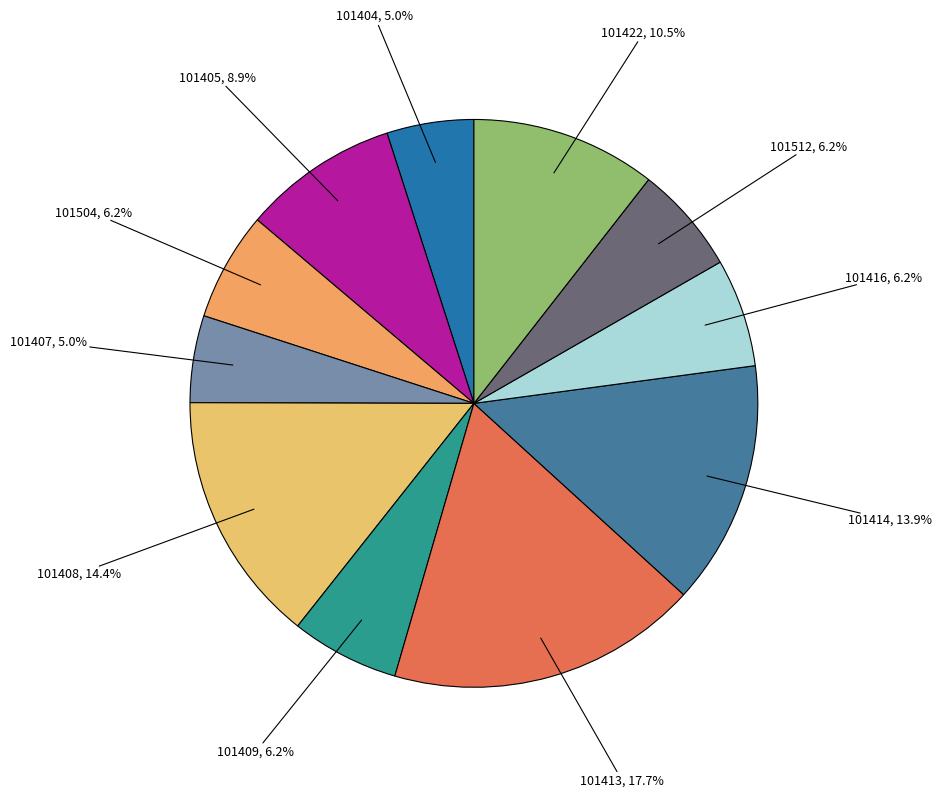

Rank the categories by value from highest to lowest.

101413, 101408, 101414, 101422, 101405, 101504, 101409, 101416, 101512, 101404, 101407